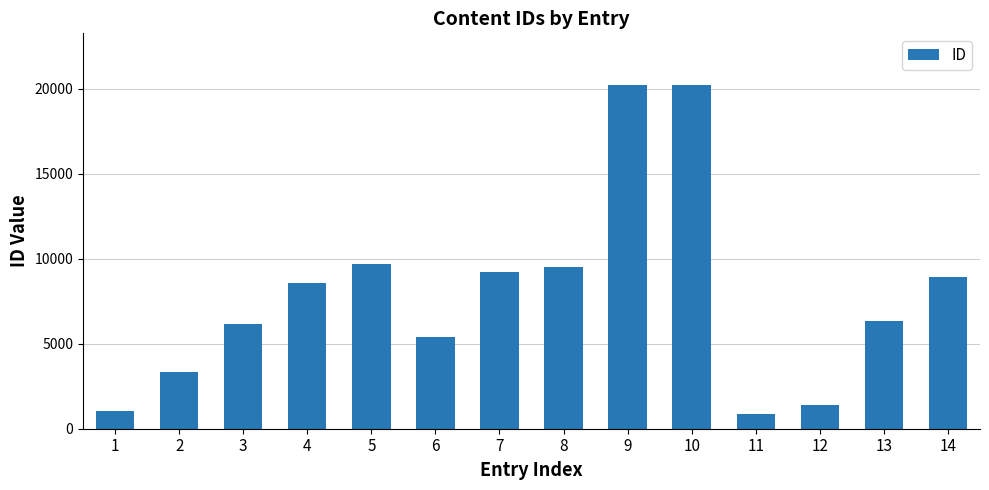

What is the value of the 4th bar from the left?

8582